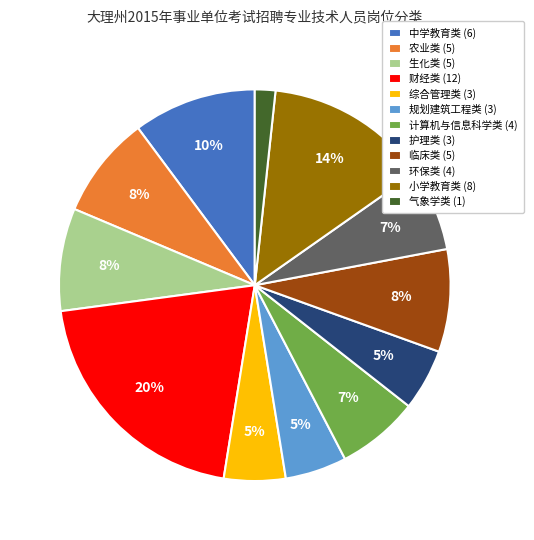

Is there any slice that represents more than half of the pie?

No